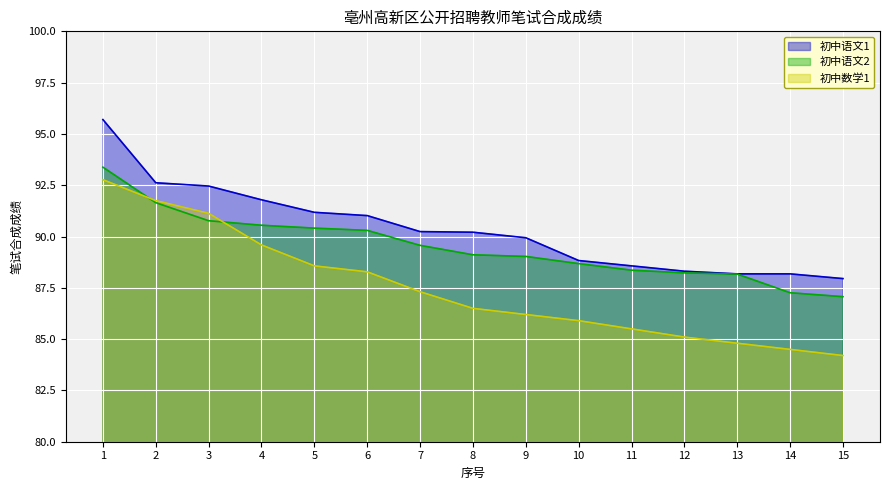

Reading right to left, list all the values displayed in this chart.

初中语文1: 15=88.0	14=88.2	13=88.2	12=88.3	11=88.6	10=88.8	9=89.9	8=90.2	7=90.2	6=91.0	5=91.2	4=91.8	3=92.5	2=92.6	1=95.7
初中语文2: 15=87.1	14=87.3	13=88.2	12=88.2	11=88.4	10=88.7	9=89.0	8=89.1	7=89.6	6=90.3	5=90.4	4=90.5	3=90.8	2=91.7	1=93.4
初中数学1: 15=84.2	14=84.5	13=84.8	12=85.1	11=85.5	10=85.9	9=86.2	8=86.5	7=87.3	6=88.3	5=88.6	4=89.6	3=91.1	2=91.8	1=92.8